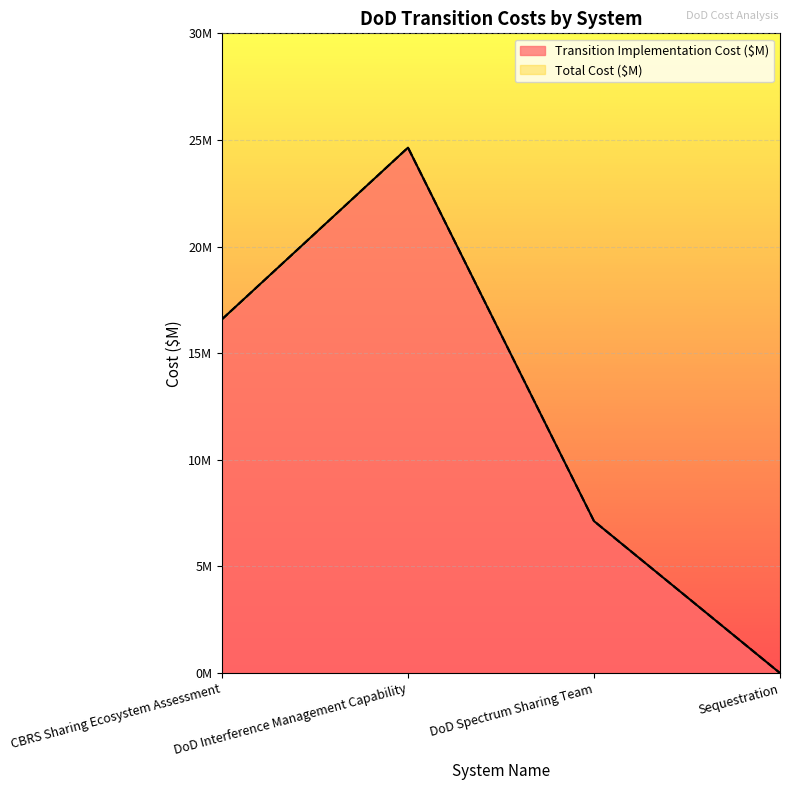

How many values in Total Cost ($M) are above zero?

3